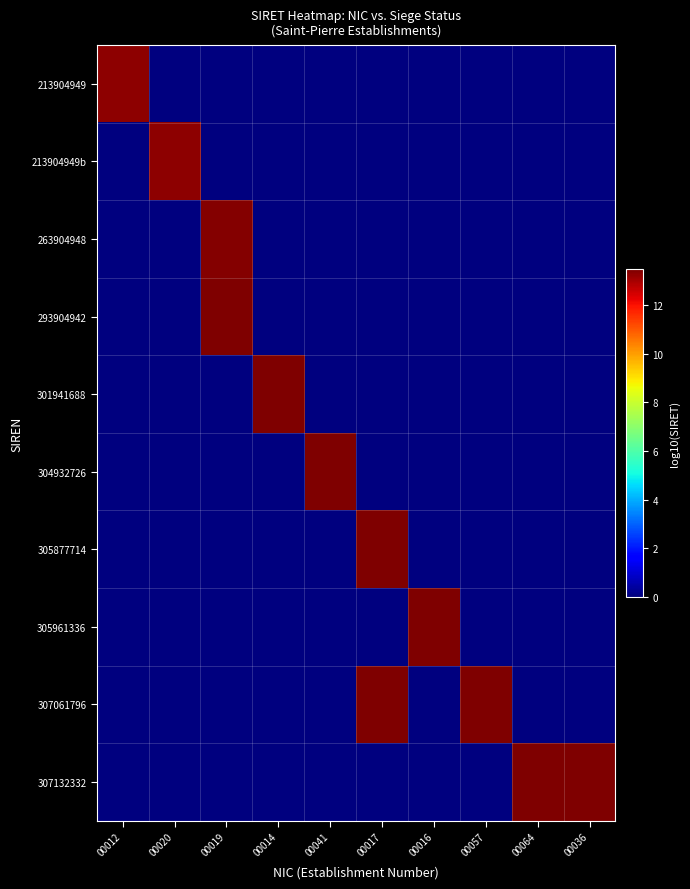

What is the total value across all series at 00064?

13.5